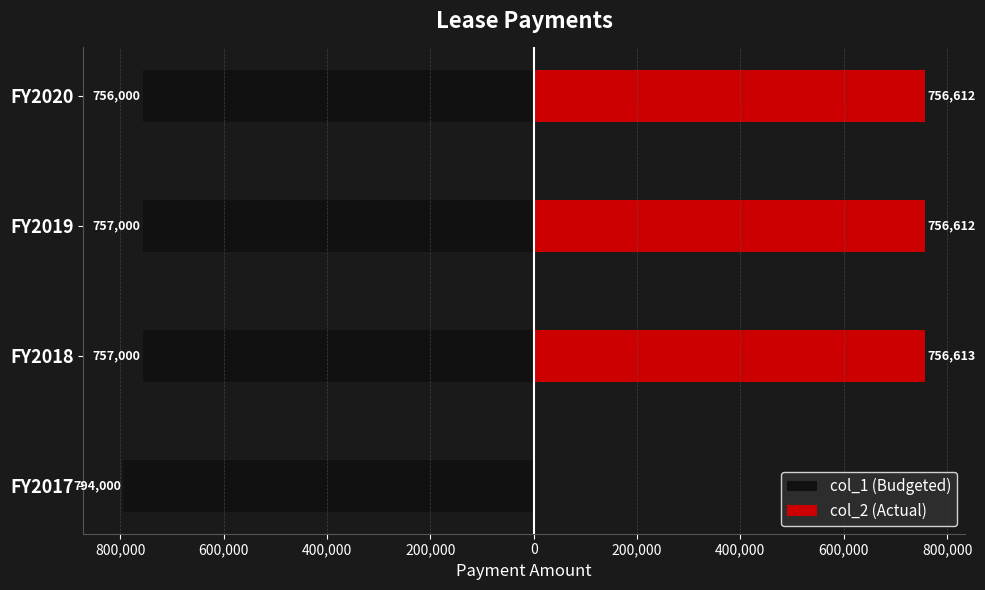

What are all the series names shown in the legend?

col_1 (Budgeted), col_2 (Actual)